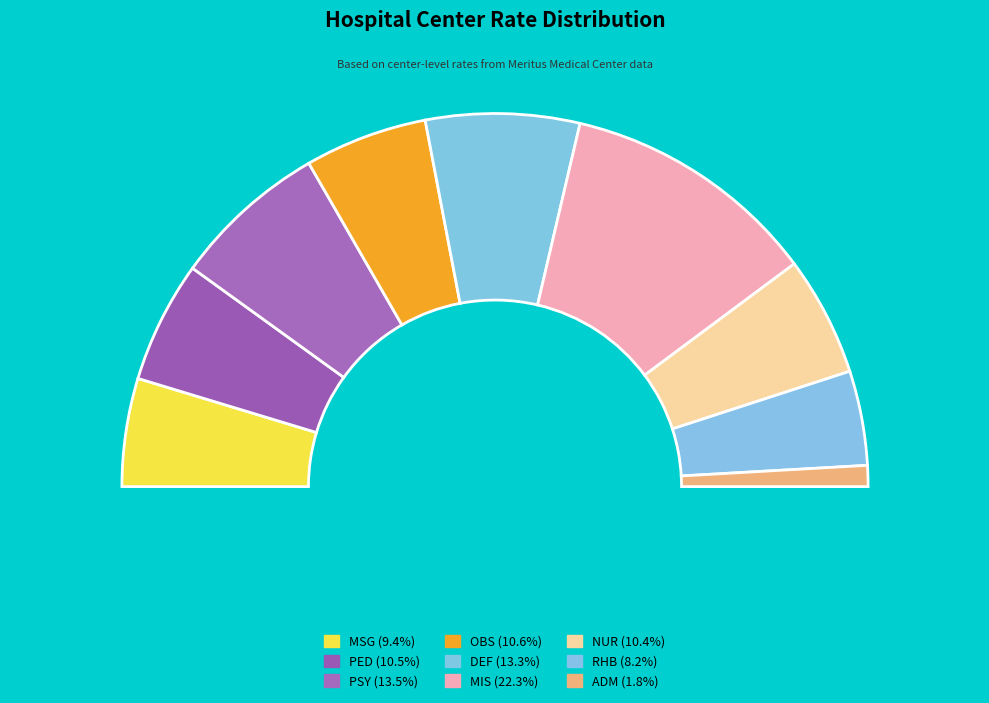

Is the sum of OBS and MSG greater than half?

No